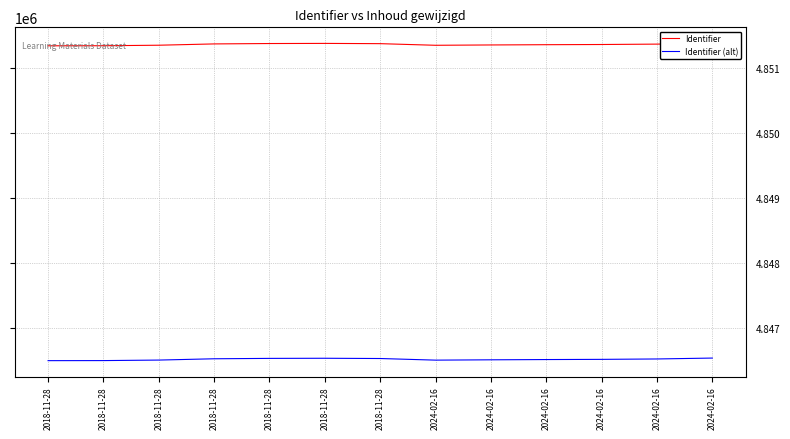

Which series has the largest total across all categories?

Identifier